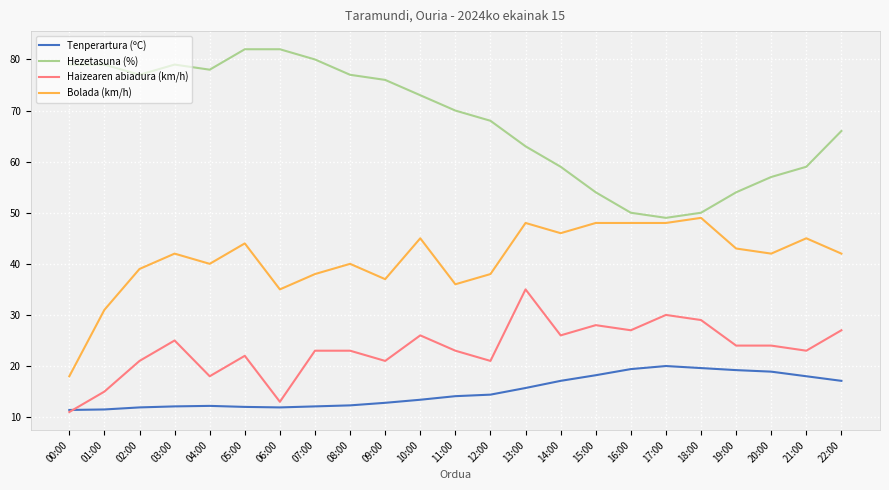

True or false: Haizearen abiadura (km/h) has more than 2 points higher than both neighbors.

True